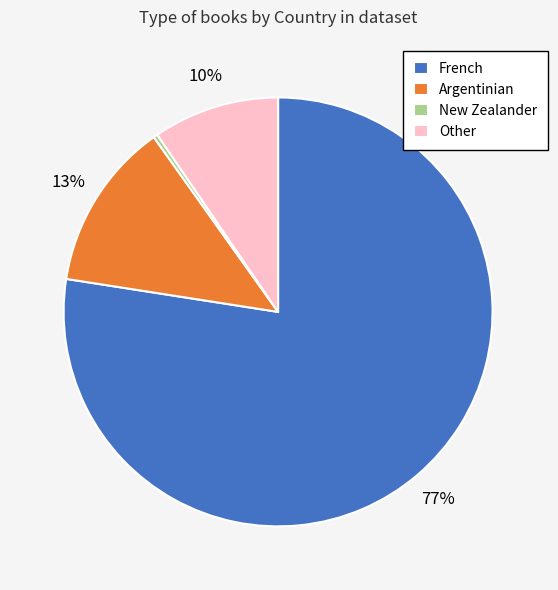

True or false: New Zealander accounts for 0% of the total.

True